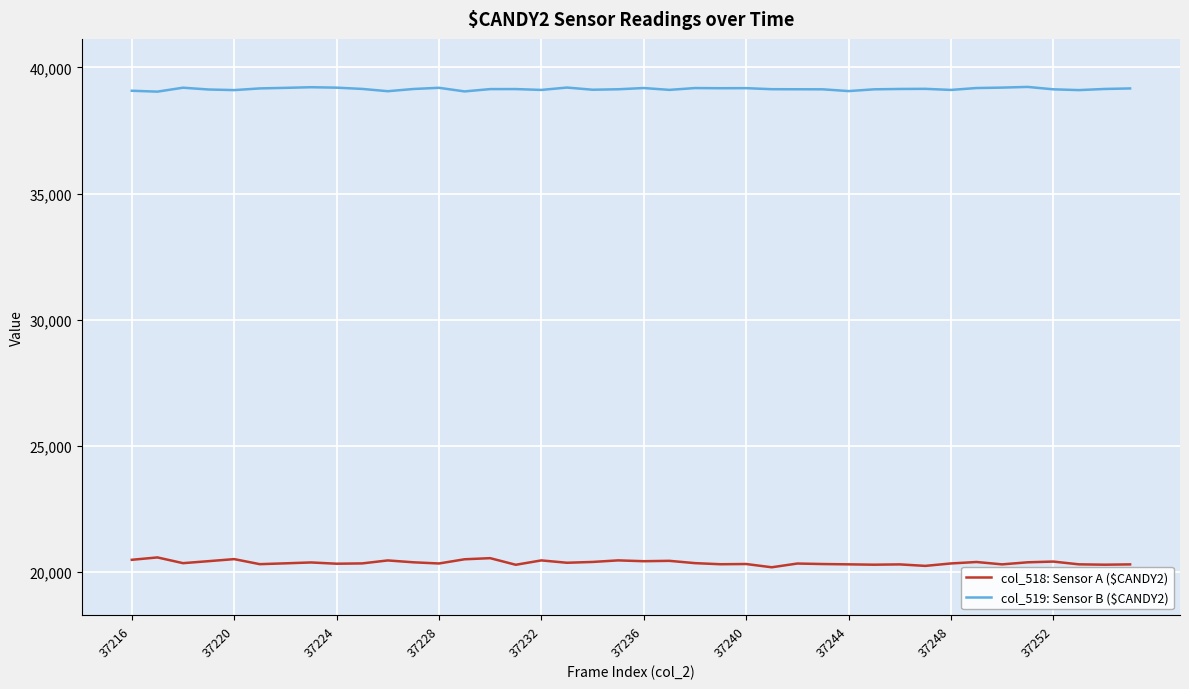

In col_519: Sensor B ($CANDY2), how many points are higher than both neighbors (excluding endpoints)?

10